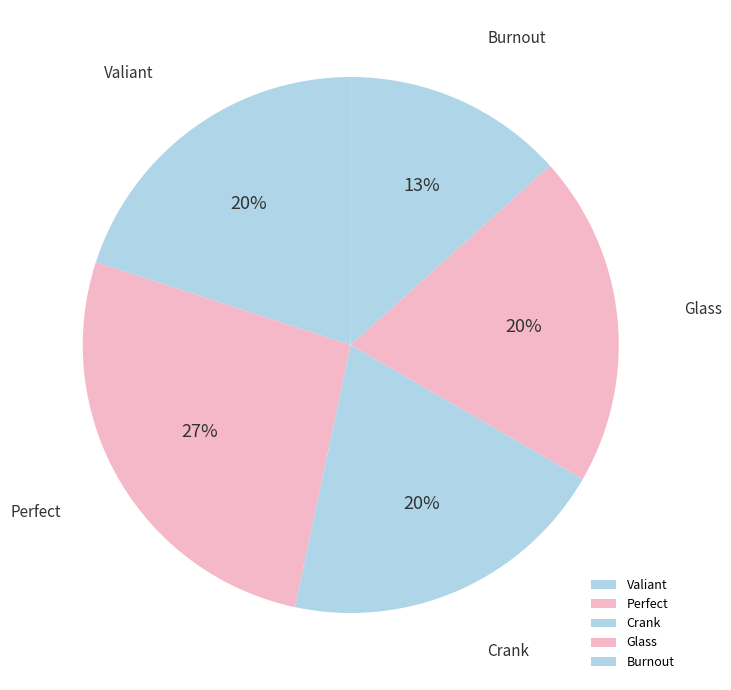

Is there a majority slice in this chart?

No